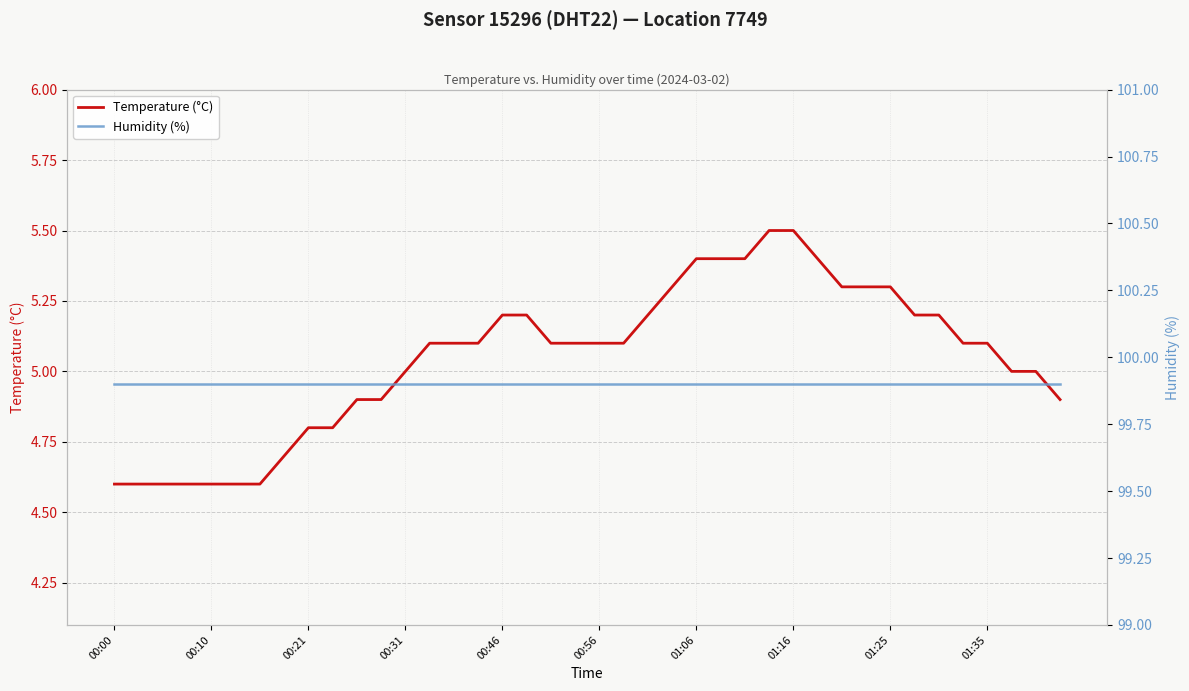

Reading left to right, list all the values displayed in this chart.

Temperature (°C): 4.6	4.6	4.6	4.6	4.6	4.6	4.6	4.7	4.8	4.8	4.9	4.9	5.0	5.1	5.1	5.1	5.2	5.2	5.1	5.1	5.1	5.1	5.2	5.3	5.4	5.4	5.4	5.5	5.5	5.4	5.3	5.3	5.3	5.2	5.2	5.1	5.1	5.0	5.0	4.9
Humidity (%): 99.9	99.9	99.9	99.9	99.9	99.9	99.9	99.9	99.9	99.9	99.9	99.9	99.9	99.9	99.9	99.9	99.9	99.9	99.9	99.9	99.9	99.9	99.9	99.9	99.9	99.9	99.9	99.9	99.9	99.9	99.9	99.9	99.9	99.9	99.9	99.9	99.9	99.9	99.9	99.9